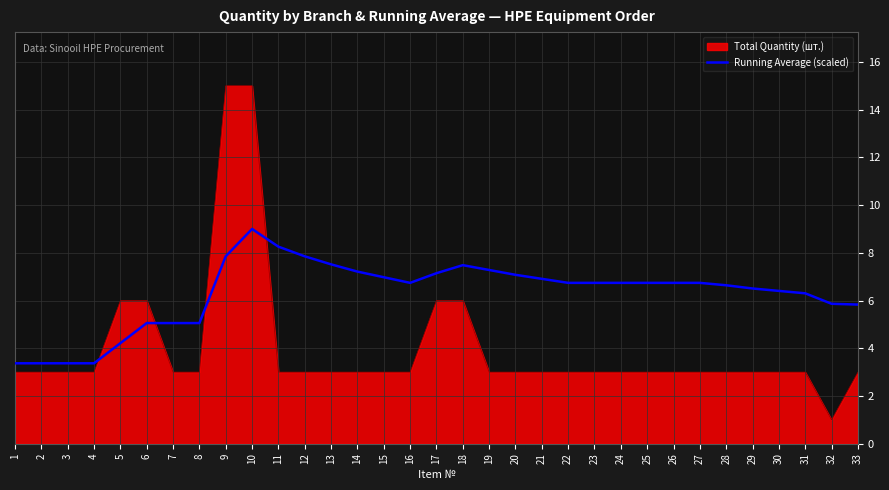

The Total Quantity (шт.) series shows 5.0 at 7. True or false?

False